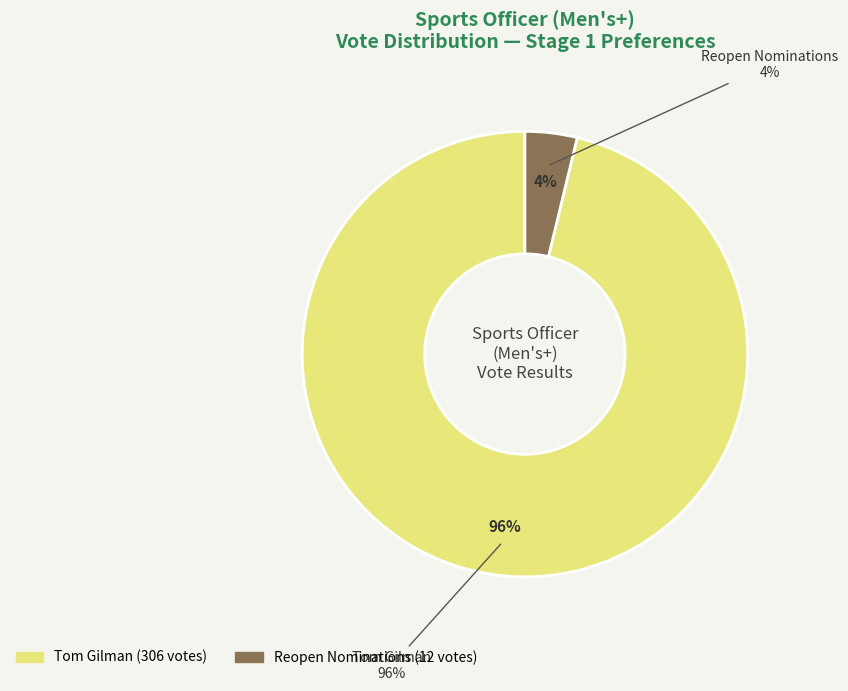

How many slices are in this pie chart?

2